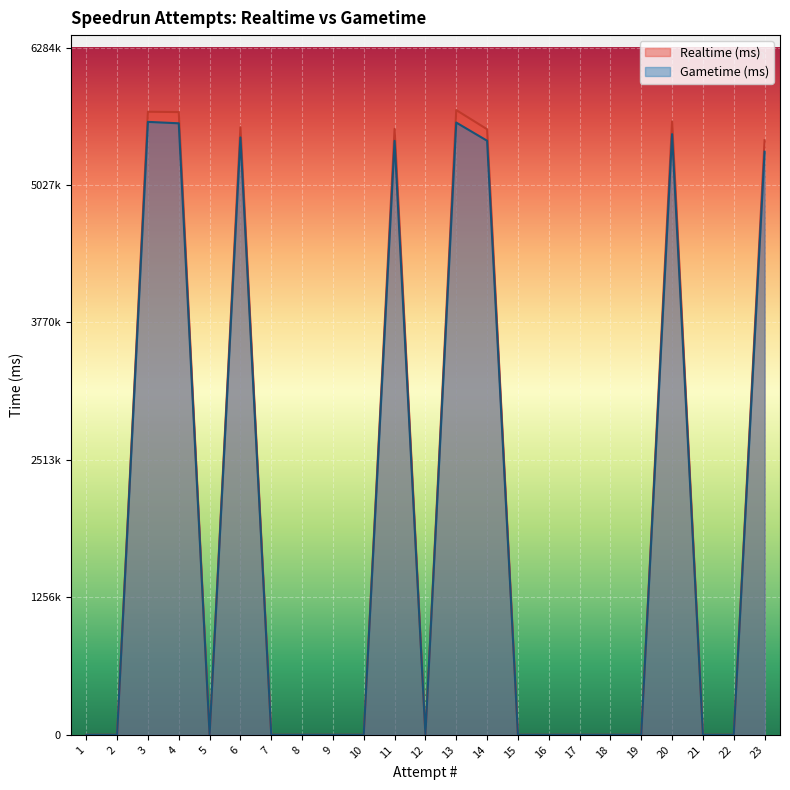

Reading right to left, what are all the values shown in this chart?

Realtime (ms): 1=0	2=0	3=5698065	4=5694849	5=0	6=5556546	7=0	8=0	9=0	10=0	11=5541859	12=0	13=5713061	14=5537847	15=0	16=0	17=0	18=0	19=0	20=5609685	21=0	22=0	23=5437247
Gametime (ms): 1=0	2=0	3=5605273	4=5592152	5=0	6=5462749	7=0	8=0	9=0	10=0	11=5431772	12=0	13=5598999	14=5432707	15=0	16=0	17=0	18=0	19=0	20=5492868	21=0	22=0	23=5332450